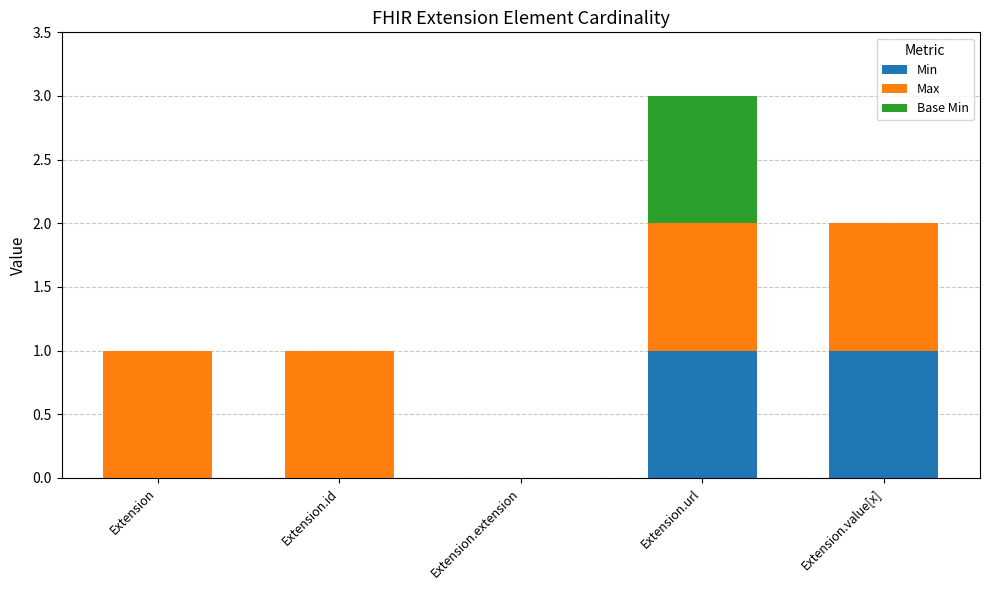

Is it true that Min equals 2 at Extension.value[x]?

False